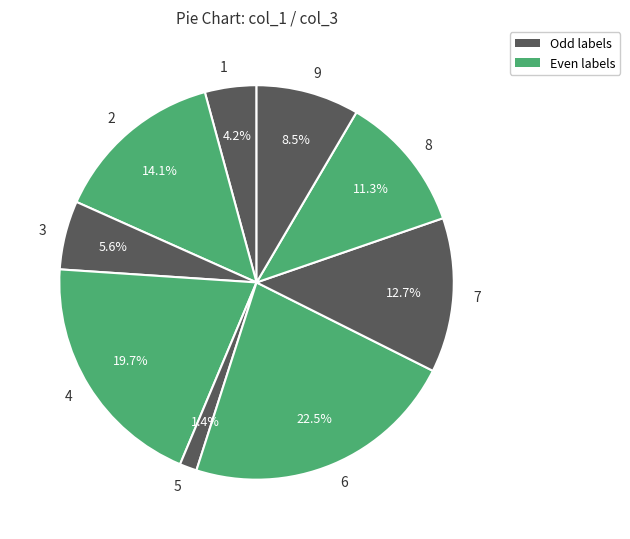

How many segments does this pie chart have?

9